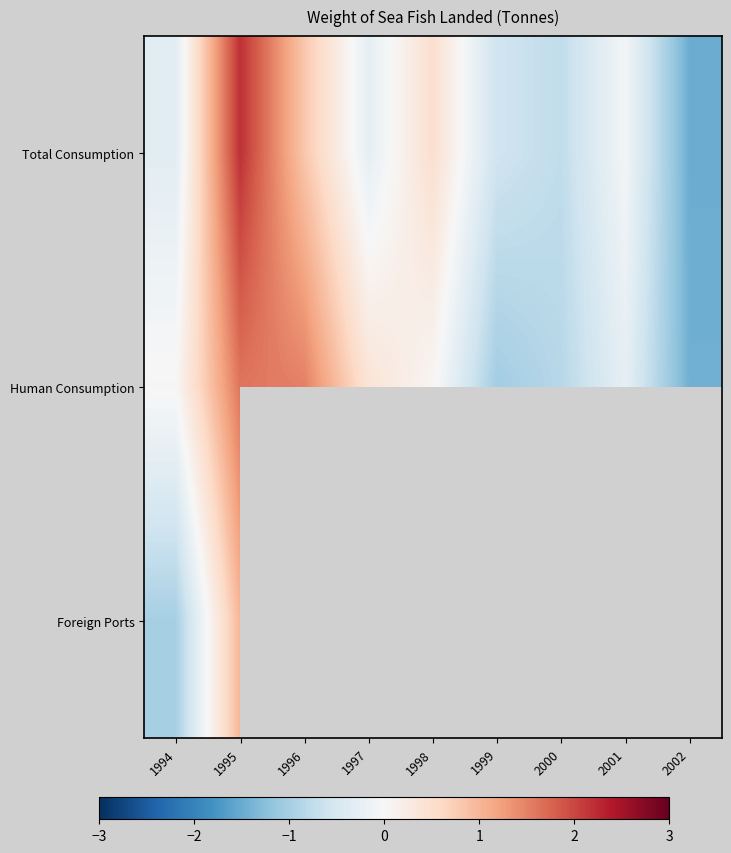

List the series in order of their overall mean, highest first.

Total Consumption, Human Consumption, Foreign Ports